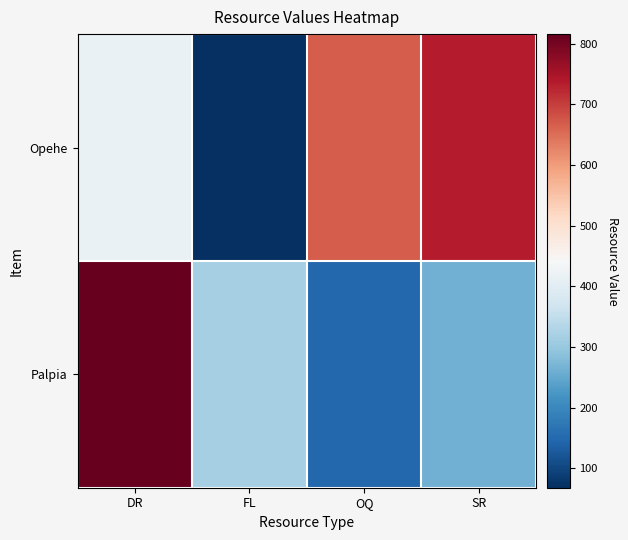

Which has a higher value, FL or OQ?

OQ